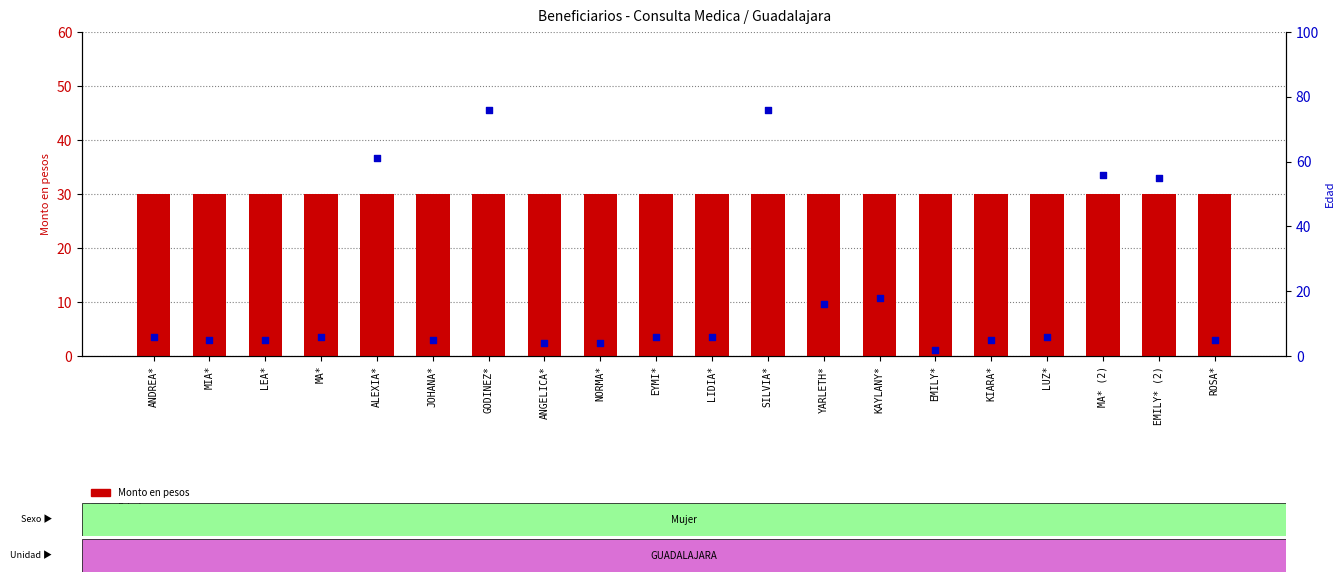

What is the total value across all series at MA* (2)?

86